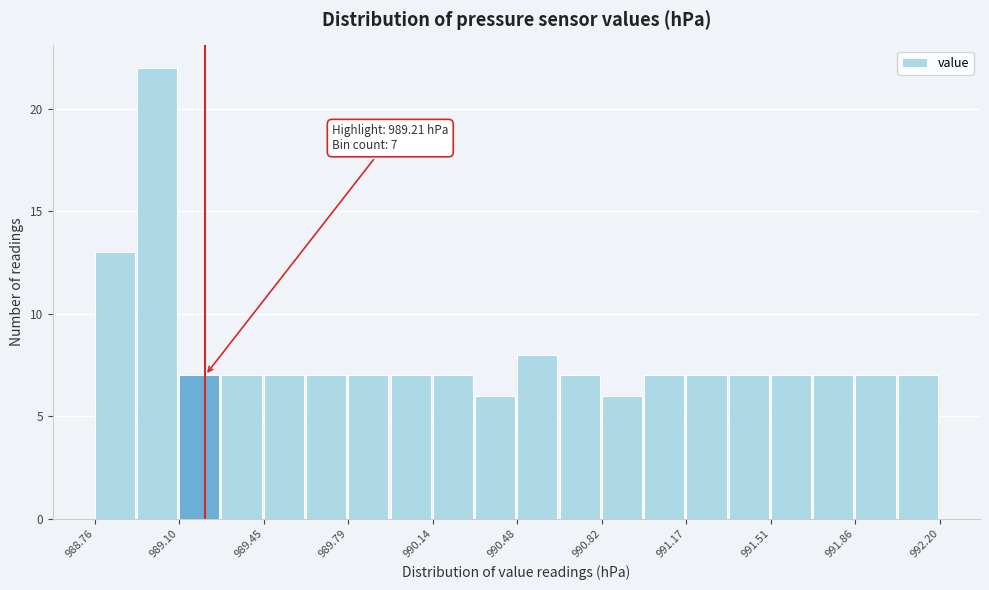

Around what value on the x-axis is the tallest bar? Give the approximate position of its centre, as read against the axis.

989.00